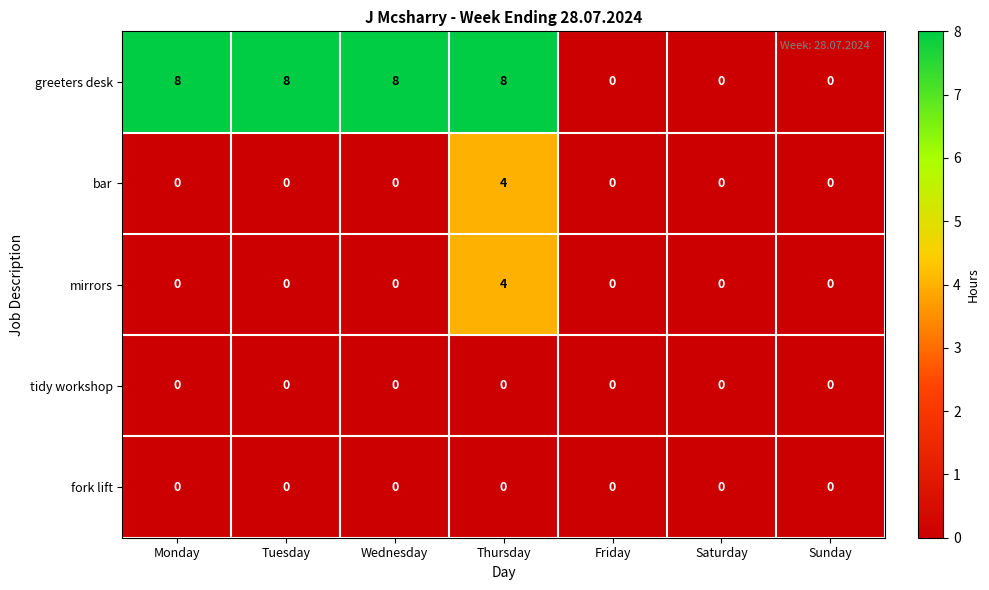

How many distinct data groups are displayed?

5